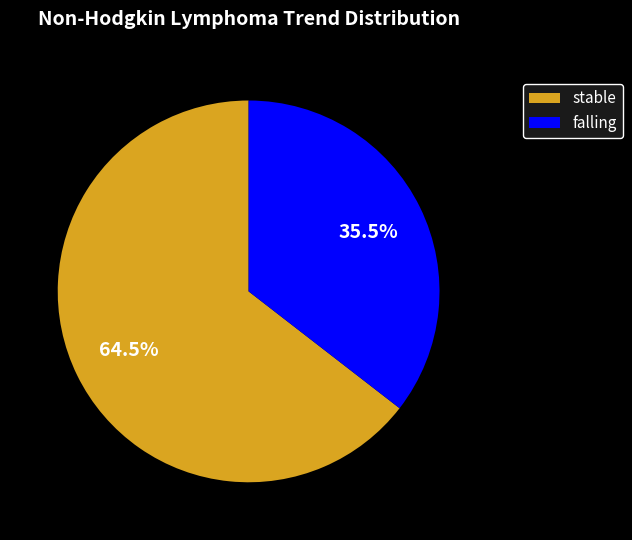

To the nearest percent, what is the average slice percentage?

50%